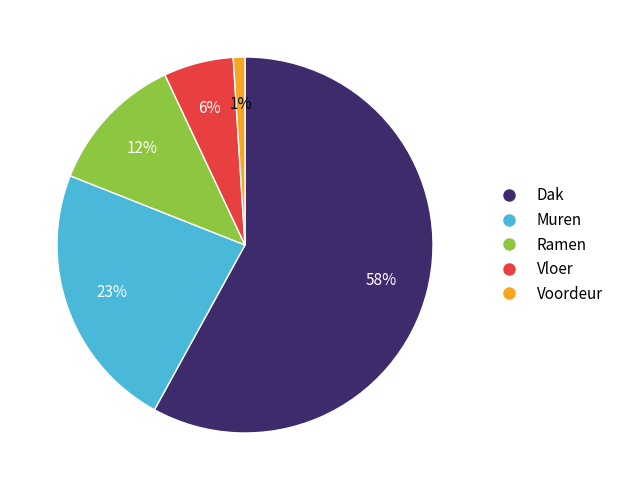

How many segments does this pie chart have?

5